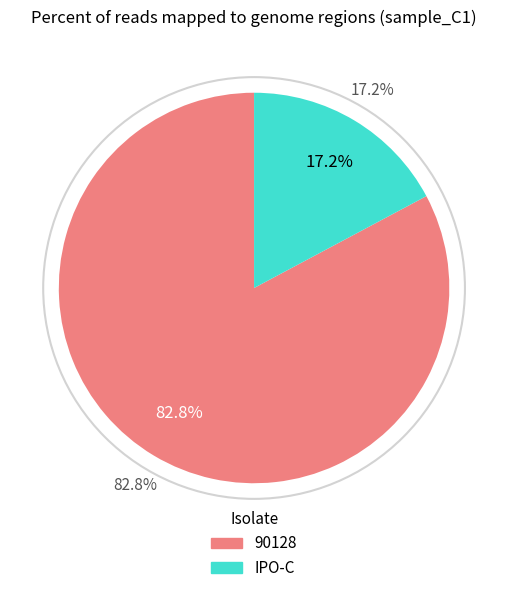

How many slices are in this pie chart?

2